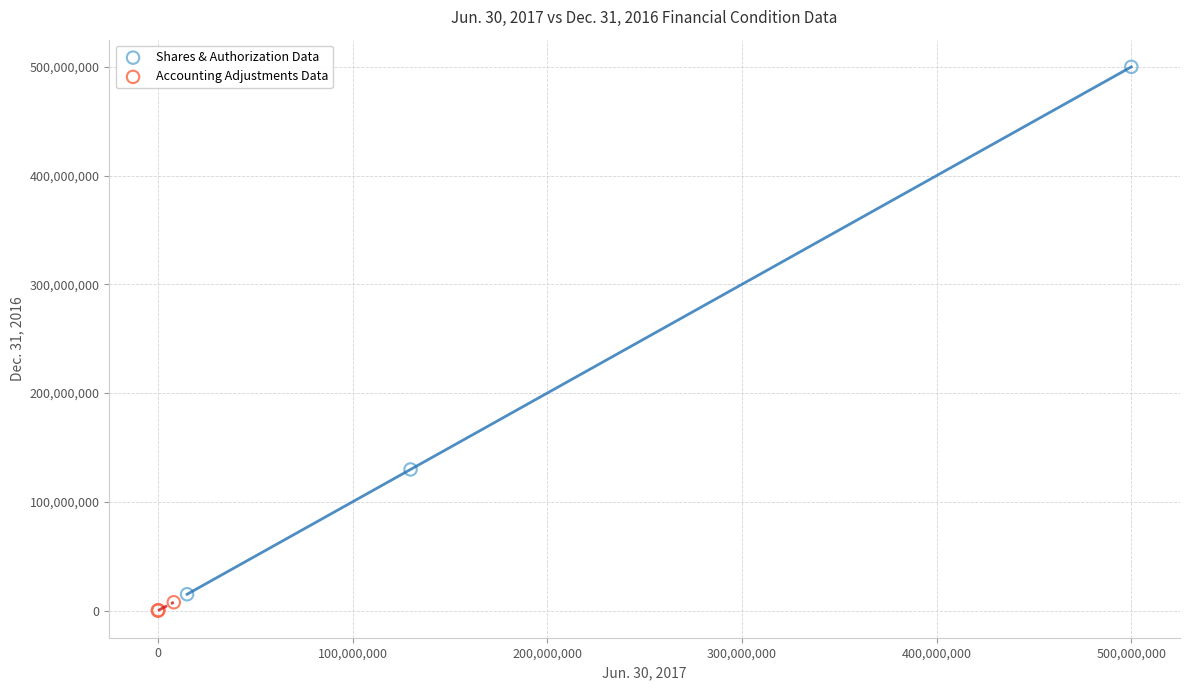

Which series has the widest spread of Y values?

Shares & Authorization Data